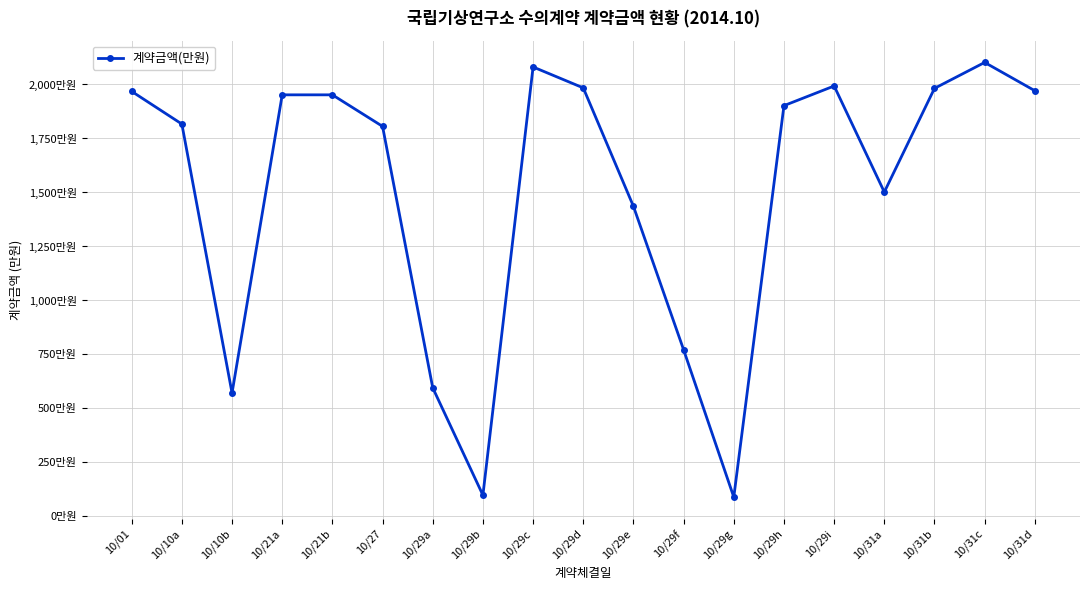

Reading left to right, extract all data points from this chart.

10/01=1966.0	10/10a=1814.8	10/10b=569.8	10/21a=1950.0	10/21b=1950.0	10/27=1804.0	10/29a=594.0	10/29b=97.0	10/29c=2079.0	10/29d=1982.2	10/29e=1434.0	10/29f=770.0	10/29g=88.0	10/29h=1900.0	10/29i=1991.0	10/31a=1500.0	10/31b=1980.0	10/31c=2100.0	10/31d=1969.0